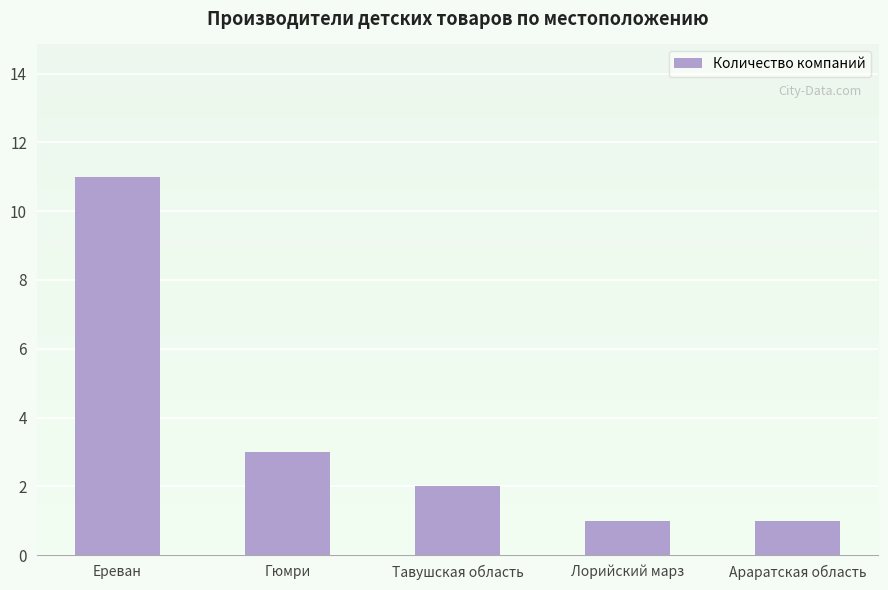

What is the difference between the maximum and minimum values?

10